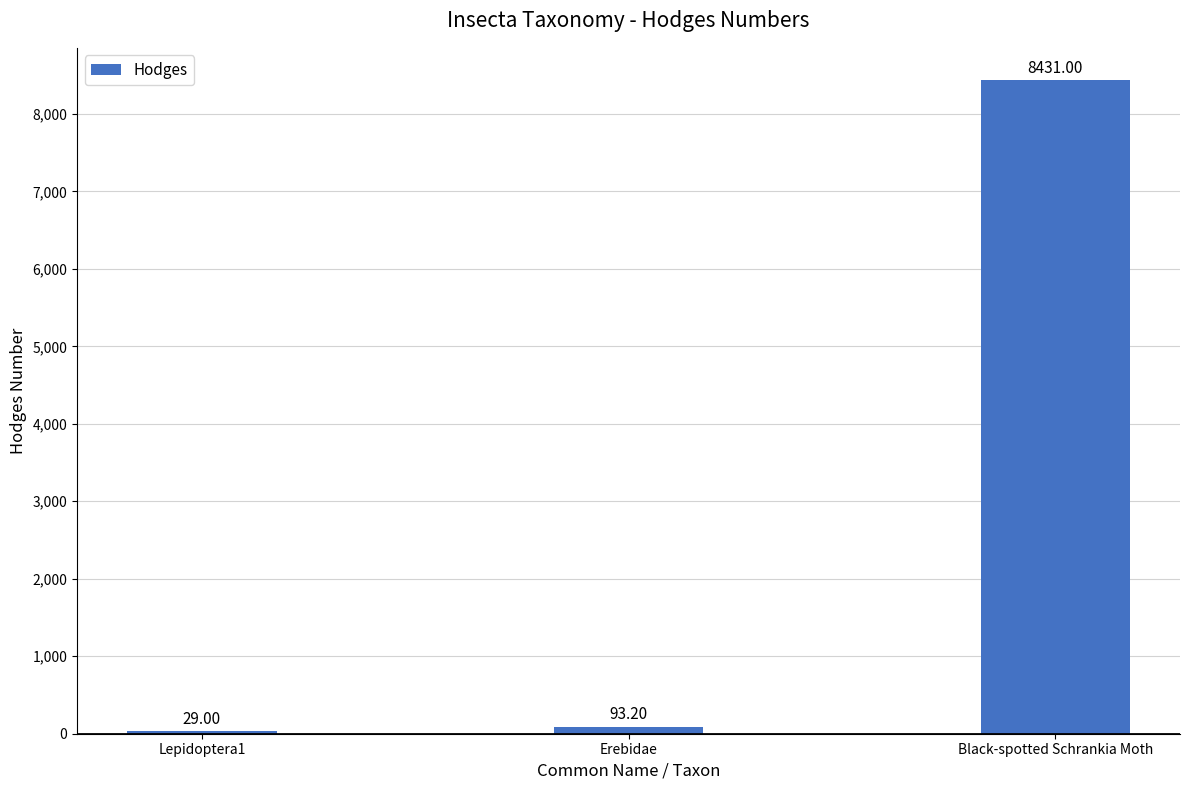

What is the difference between the maximum and minimum values?

8402.0